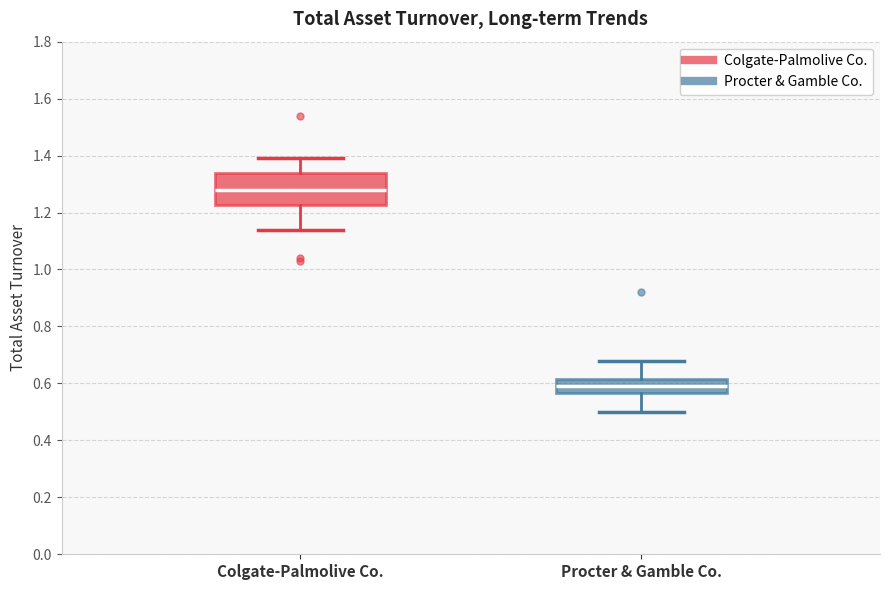

Reading left to right, transcribe this box plot: for each box, give where its median line is, the range the box spans, and where its two whiskers end, as read against the y-axis. The values are not printed on the chart, so give them approximately, as read against the axis.

Colgate-Palmolive Co.: median 1.28, box 1.22 to 1.34, whiskers 1.14 to 1.40
Procter & Gamble Co.: median 0.60, box 0.56 to 0.62, whiskers 0.50 to 0.68